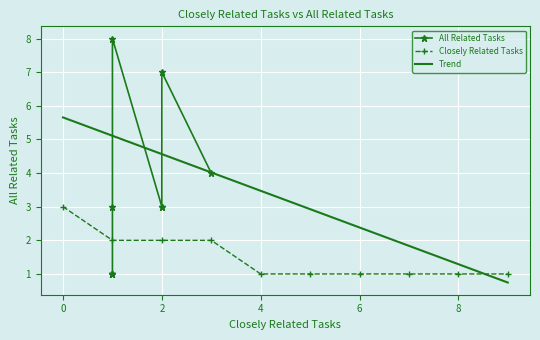

What are all the series names shown in the legend?

All Related Tasks, Closely Related Tasks, Trend